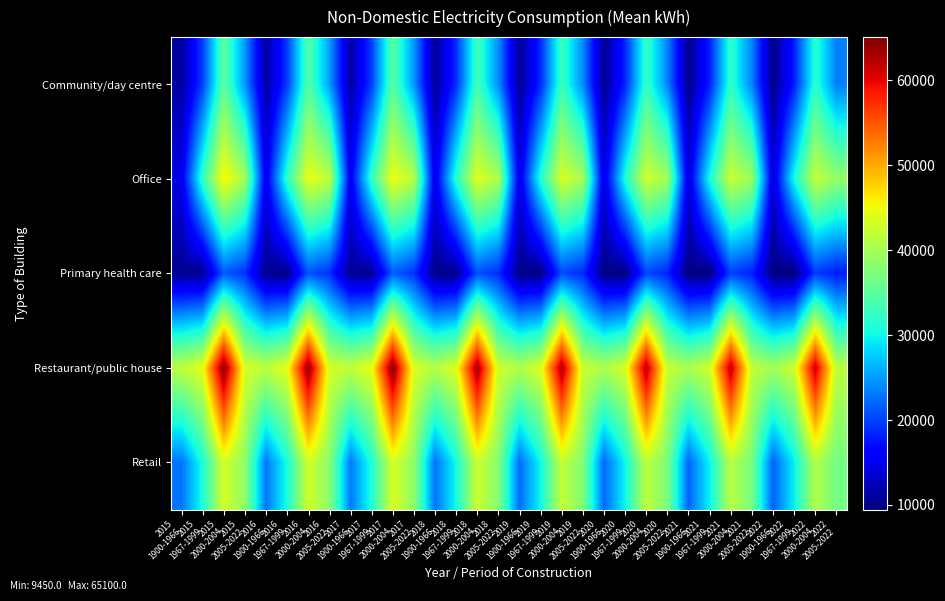

Which series has the largest total across all categories?

Restaurant/public house